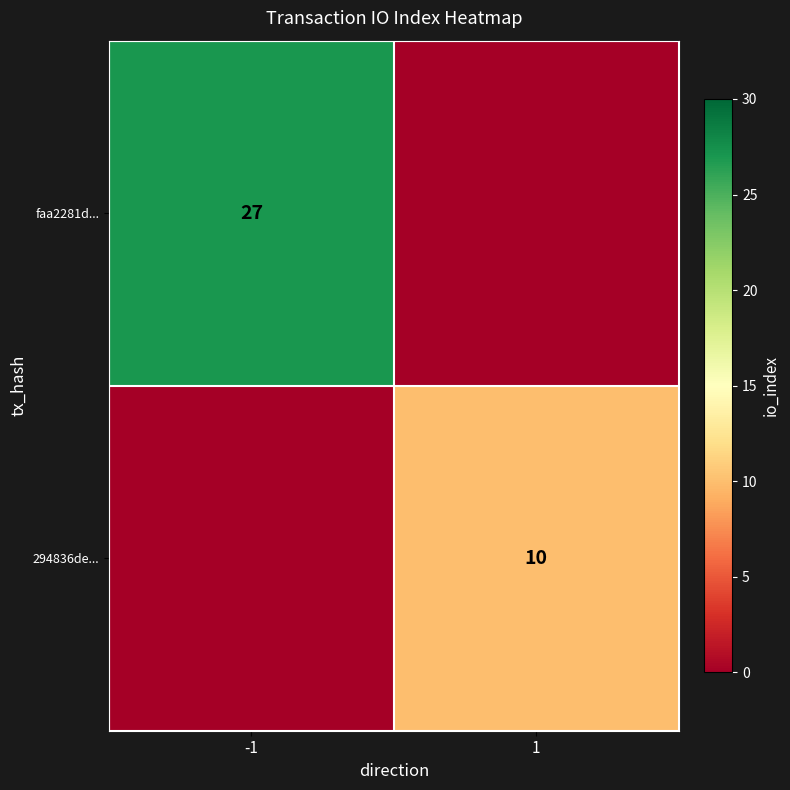

The value of faa2281d... at -1 is 18. True or false?

False